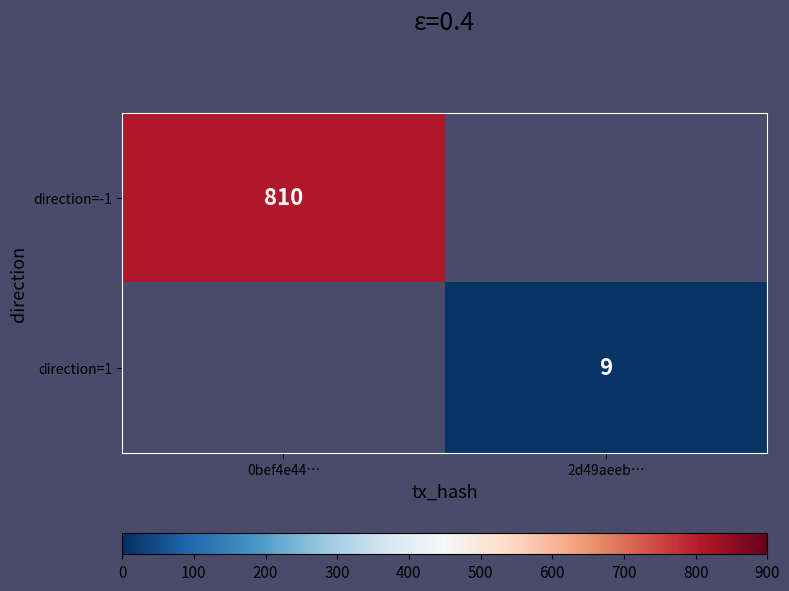

Between 0bef4e44… and 2d49aeeb…, which is larger?

0bef4e44…